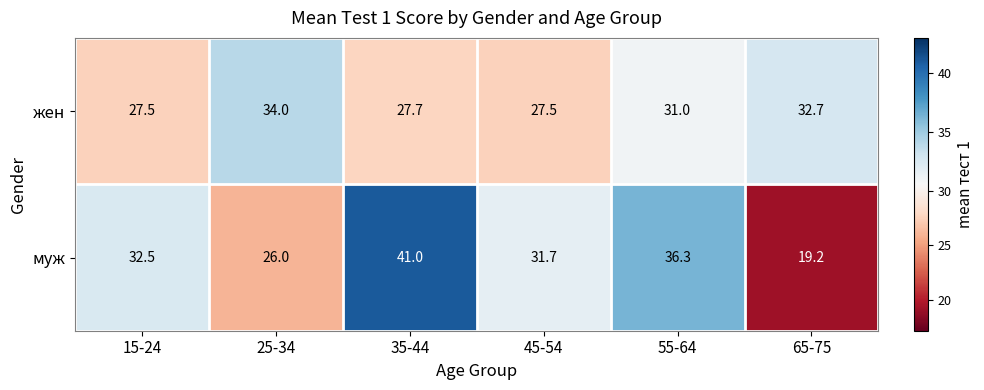

What is the total value across all series at 25-34?

60.0